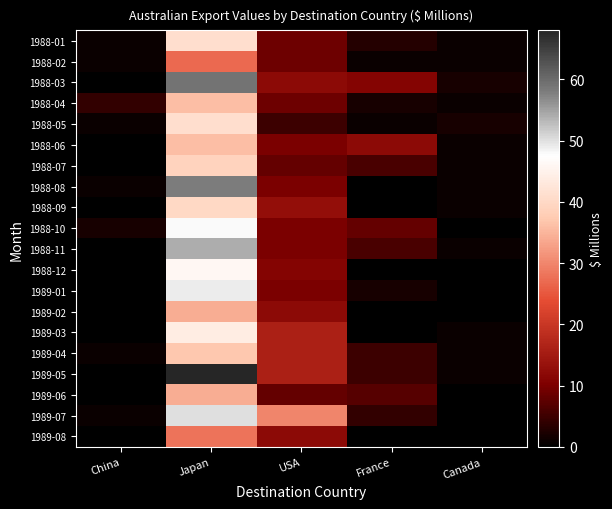

List the series in order of their peak value, lowest first.

1988-02, 1989-08, 1989-02, 1989-06, 1988-04, 1988-06, 1989-04, 1988-07, 1988-09, 1988-01, 1988-05, 1989-03, 1988-12, 1988-10, 1989-01, 1989-07, 1988-11, 1988-08, 1988-03, 1989-05